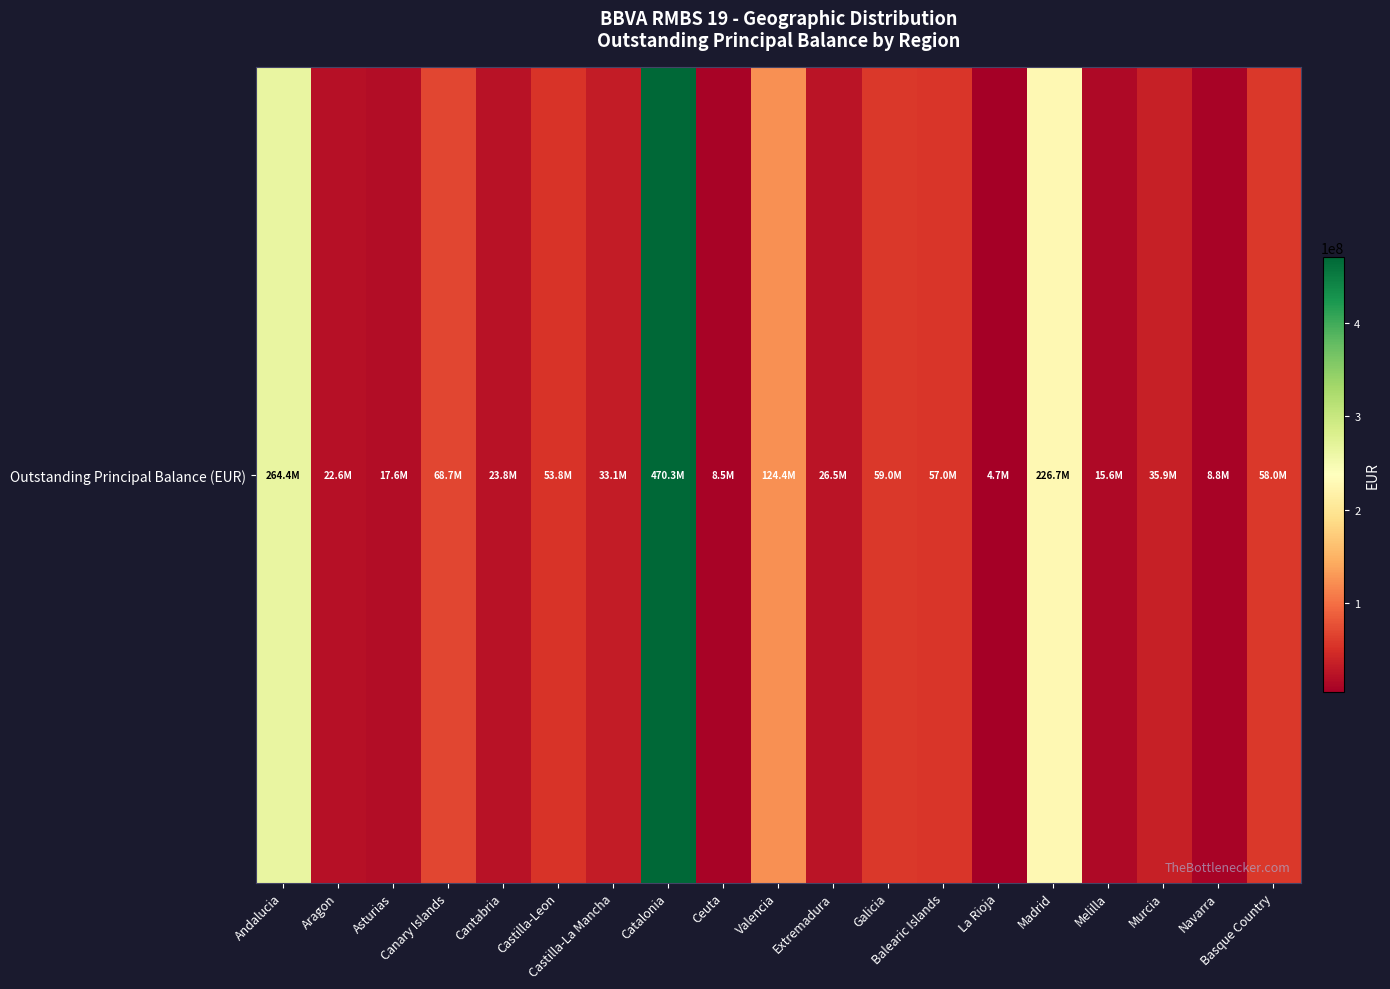

What is the difference between the values at La Rioja and Balearic Islands?

52244219.6